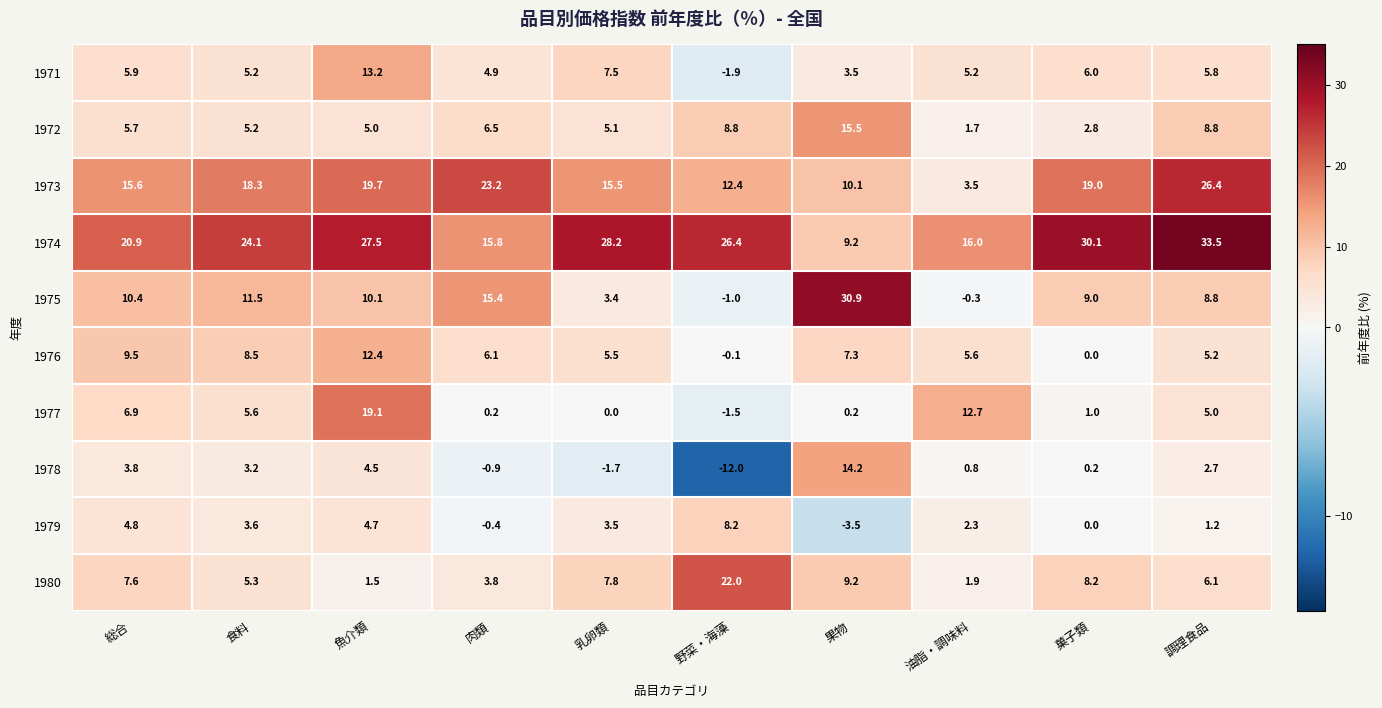

True or false: 1974 has a value of 16.3 at 乳卵類.

False